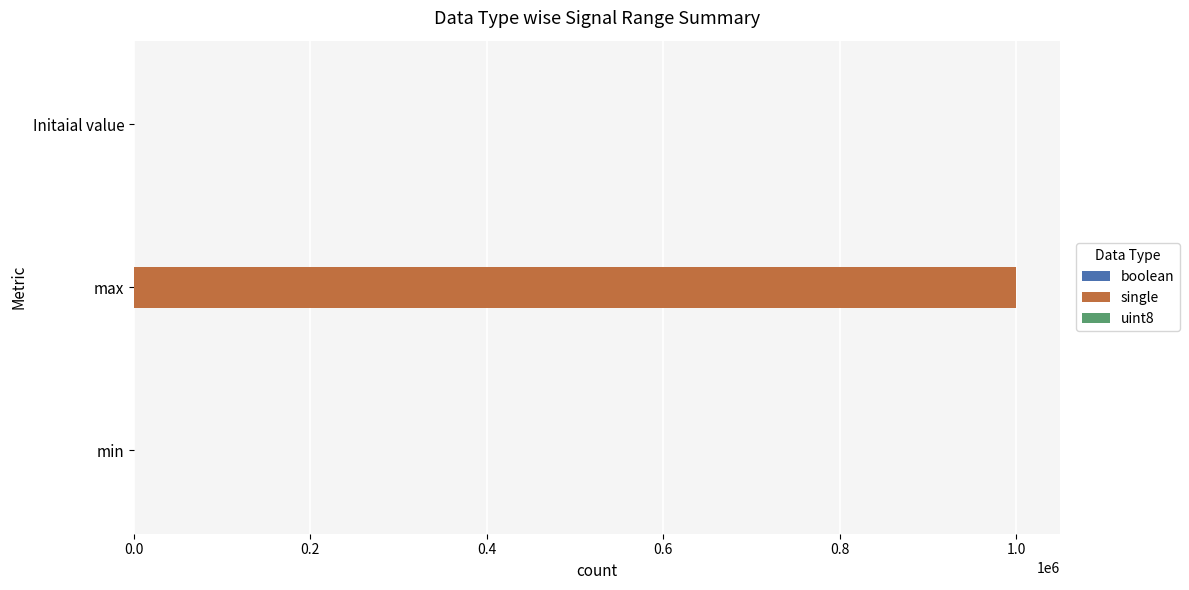

True or false: single has a value of 579708 at Initaial value.

False